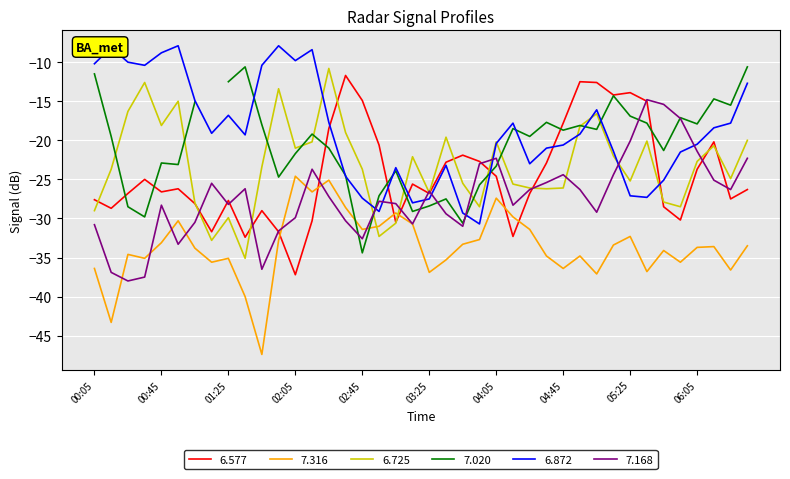

In 6.872, how many points are higher than both neighbors (excluding endpoints)?

9